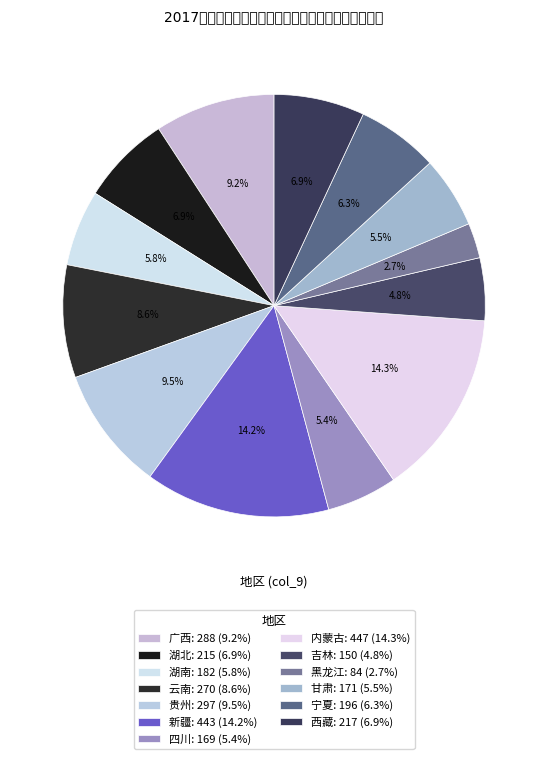

How many segments does this pie chart have?

13